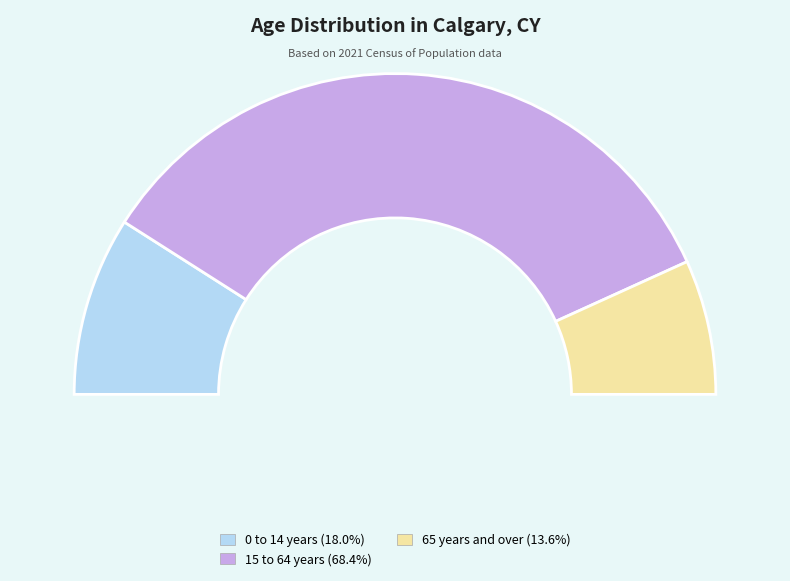

What percentage is NOT represented by 0 to 14 years?

82.0%